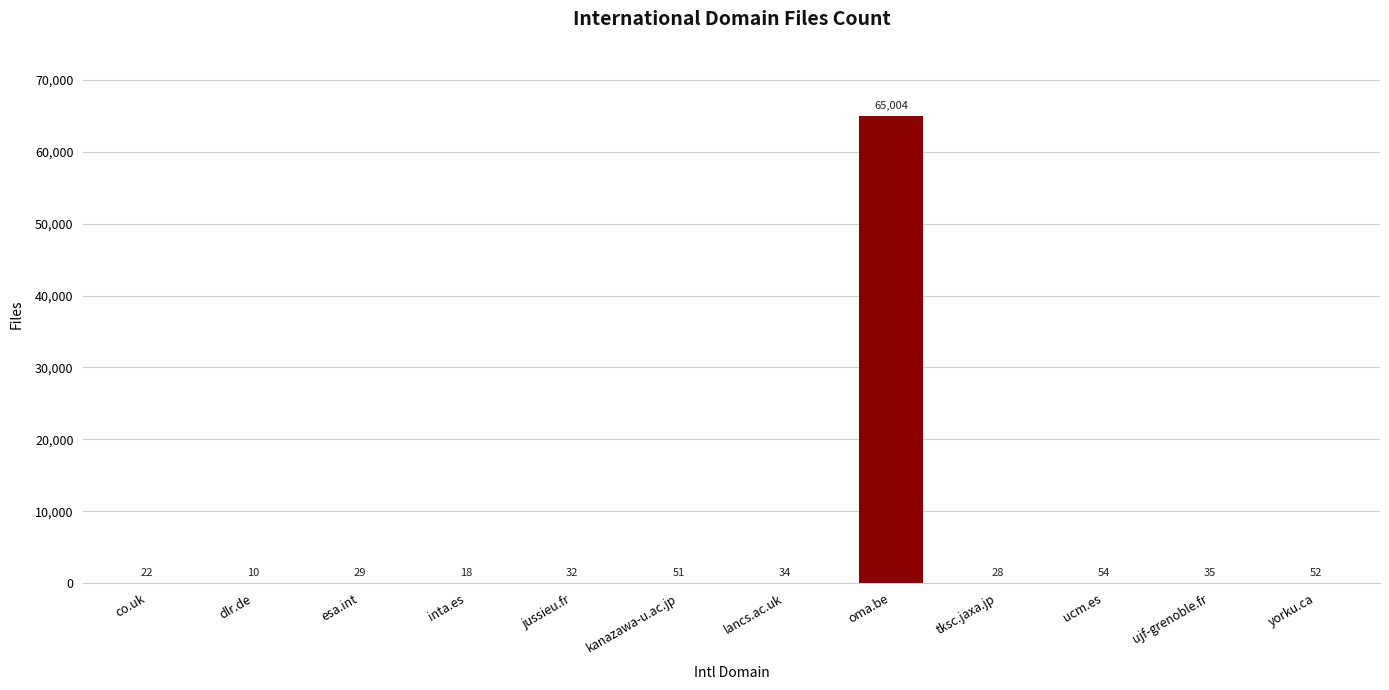

What is the sum of all values?

65369